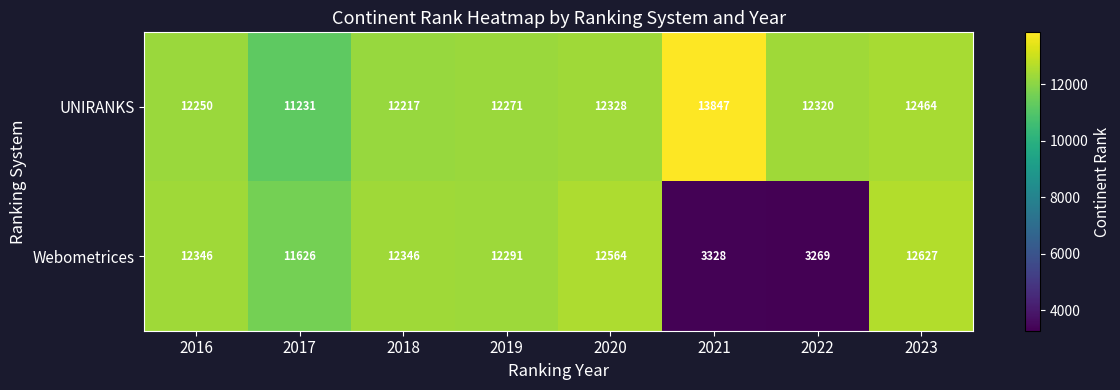

Reading left to right, list all the values displayed in this chart.

UNIRANKS: 2016=12250	2017=11231	2018=12217	2019=12271	2020=12328	2021=13847	2022=12320	2023=12464
Webometrices: 2016=12346	2017=11626	2018=12346	2019=12291	2020=12564	2021=3328	2022=3269	2023=12627